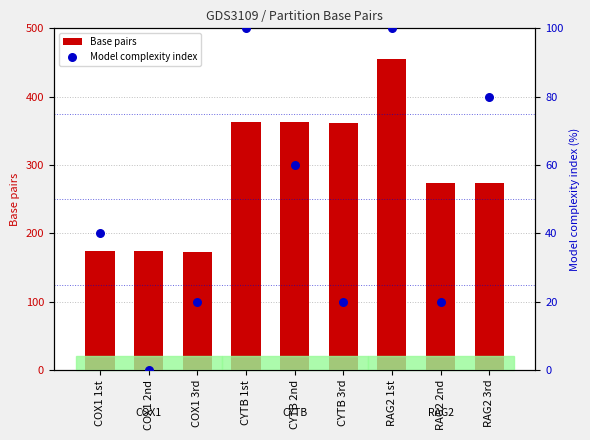

At which category is the sum across all series the highest?

RAG2 1st